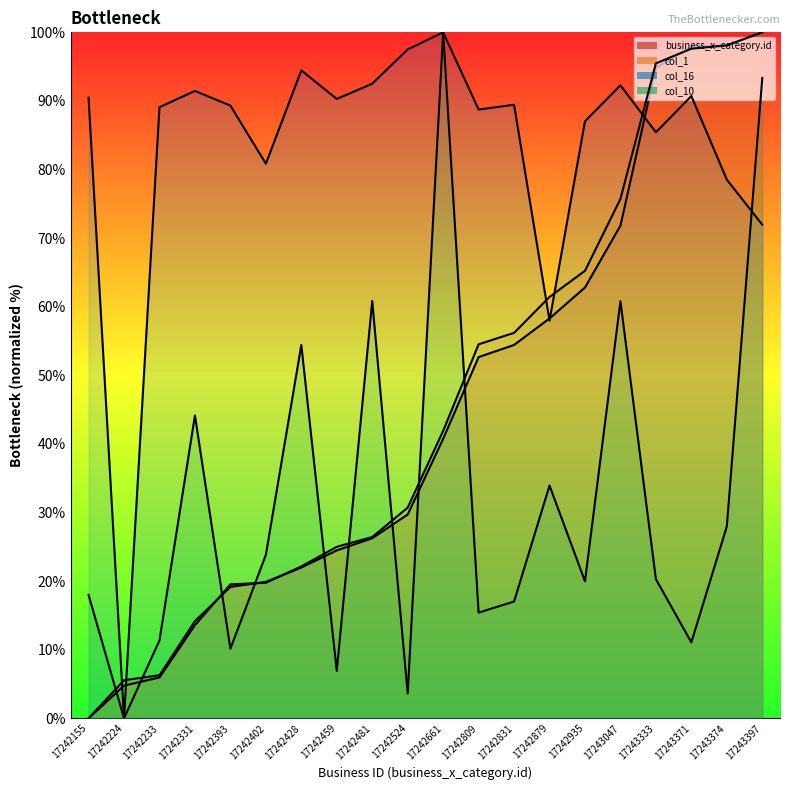

Reading left to right, transcribe all the data shown in this chart.

business_x_category.id: 17242155=0.0	17242224=5.6	17242233=6.3	17242331=14.2	17242393=19.2	17242402=19.9	17242428=22.0	17242459=24.5	17242481=26.2	17242524=29.7	17242661=40.7	17242809=52.7	17242831=54.4	17242879=58.3	17242935=62.8	17243047=71.8	17243333=94.8	17243371=97.9	17243374=98.1	17243397=100.0
col_1: 17242155=0.0	17242224=4.8	17242233=6.0	17242331=13.6	17242393=19.5	17242402=19.8	17242428=22.1	17242459=25.0	17242481=26.4	17242524=30.7	17242661=41.9	17242809=54.5	17242831=56.2	17242879=61.4	17242935=65.2	17243047=75.7	17243333=95.5	17243371=97.6	17243374=98.1	17243397=100.0
col_16: 17242155=90.5	17242224=0.0	17242233=89.1	17242331=91.5	17242393=89.3	17242402=80.9	17242428=94.5	17242459=90.3	17242481=92.5	17242524=97.5	17242661=100.0	17242809=88.7	17242831=89.4	17242879=58.0	17242935=87.0	17243047=92.3	17243333=85.4	17243371=90.7	17243374=78.5	17243397=72.0
col_10: 17242155=18.0	17242224=0.0	17242233=11.4	17242331=44.1	17242393=10.1	17242402=23.8	17242428=54.4	17242459=6.9	17242481=60.8	17242524=3.6	17242661=100.0	17242809=15.4	17242831=17.0	17242879=33.9	17242935=20.0	17243047=60.8	17243333=20.3	17243371=11.1	17243374=28.0	17243397=93.4